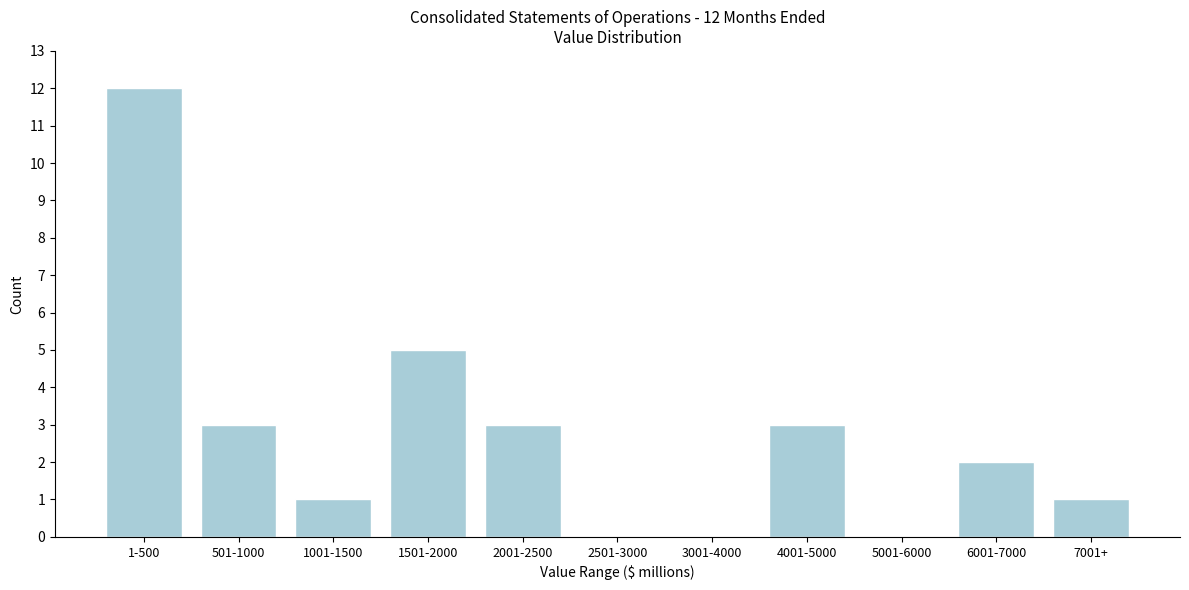

Reading left to right, list all the values displayed in this chart.

1-500=12	501-1000=3	1001-1500=1	1501-2000=5	2001-2500=3	2501-3000=0	3001-4000=0	4001-5000=3	5001-6000=0	6001-7000=2	7001+=1